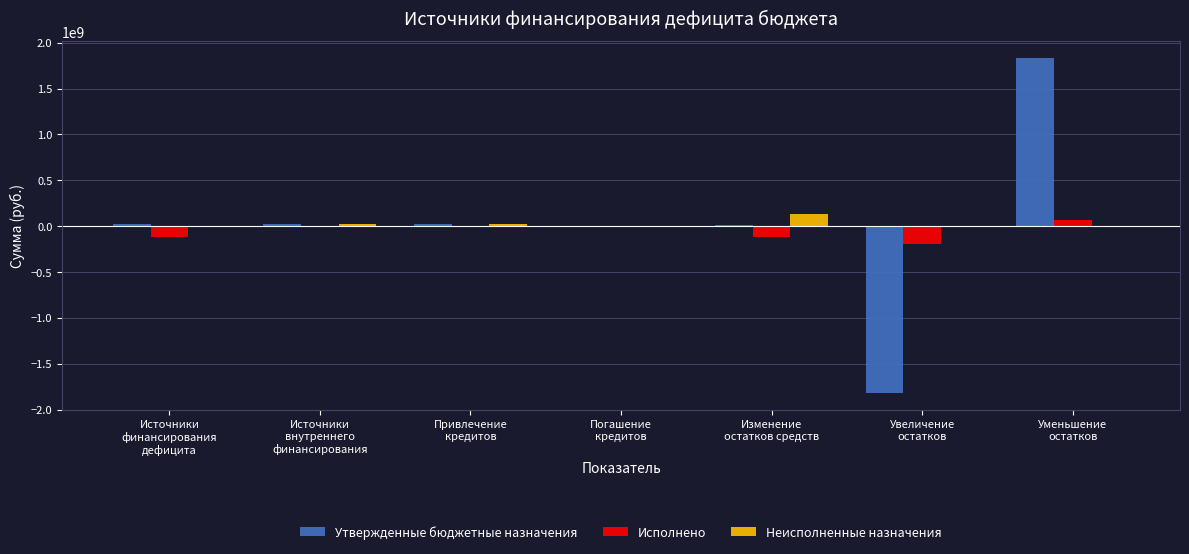

What is the highest value of the Неисполненные назначения series?

130183521.9